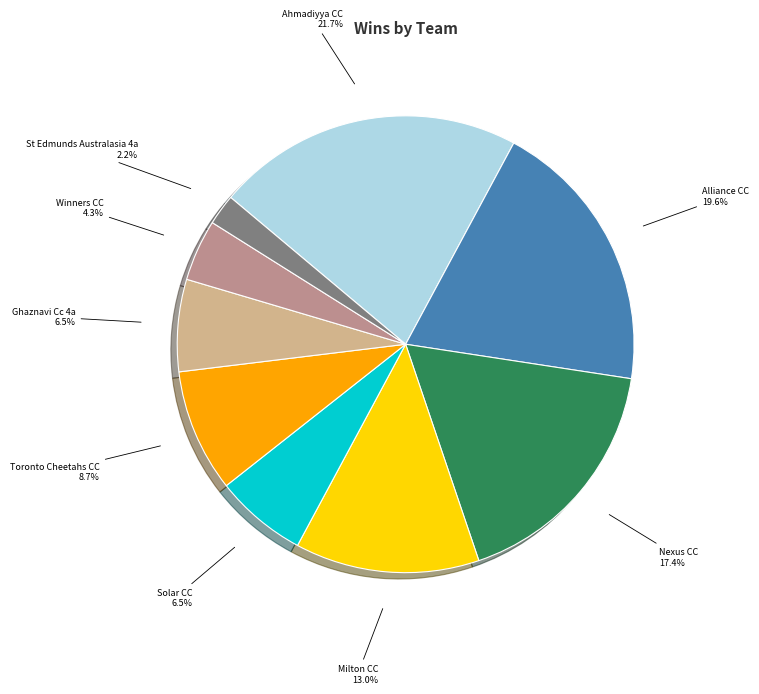

Between Alliance CC and Milton CC, which is larger?

Alliance CC